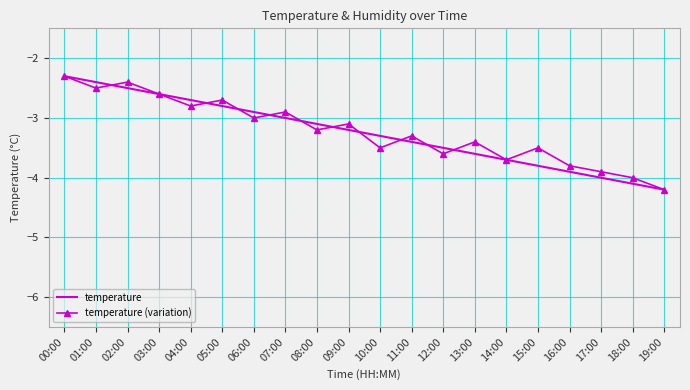

At 05:00, list the series in order from largest to smallest.

temperature (variation), temperature